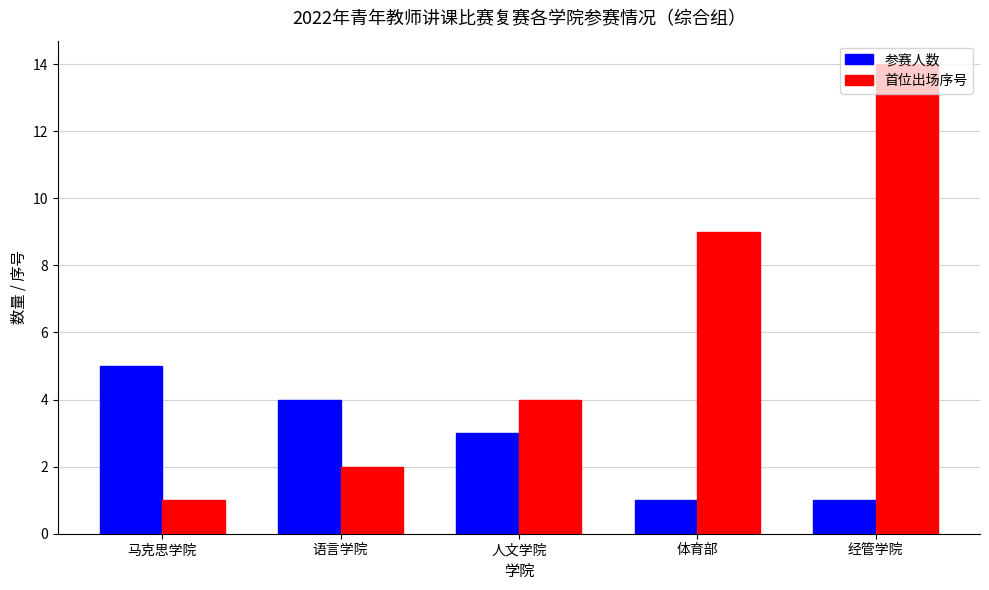

At which label is 首位出场序号 closest to 7?

体育部